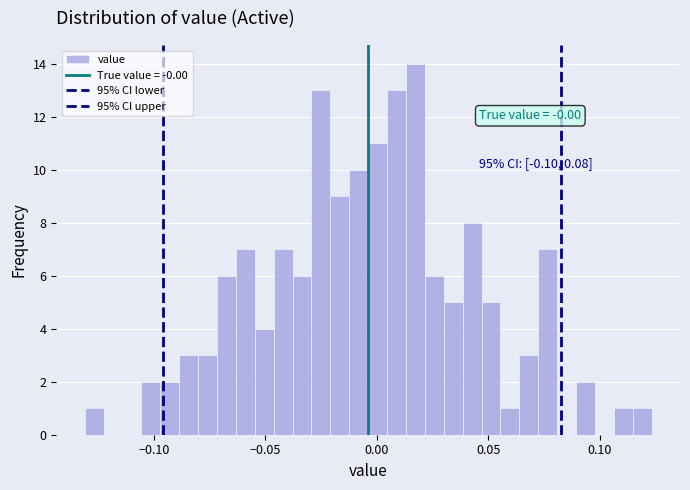

Read against the x-axis, roughly where is the centre of the tallest bar?

0.015